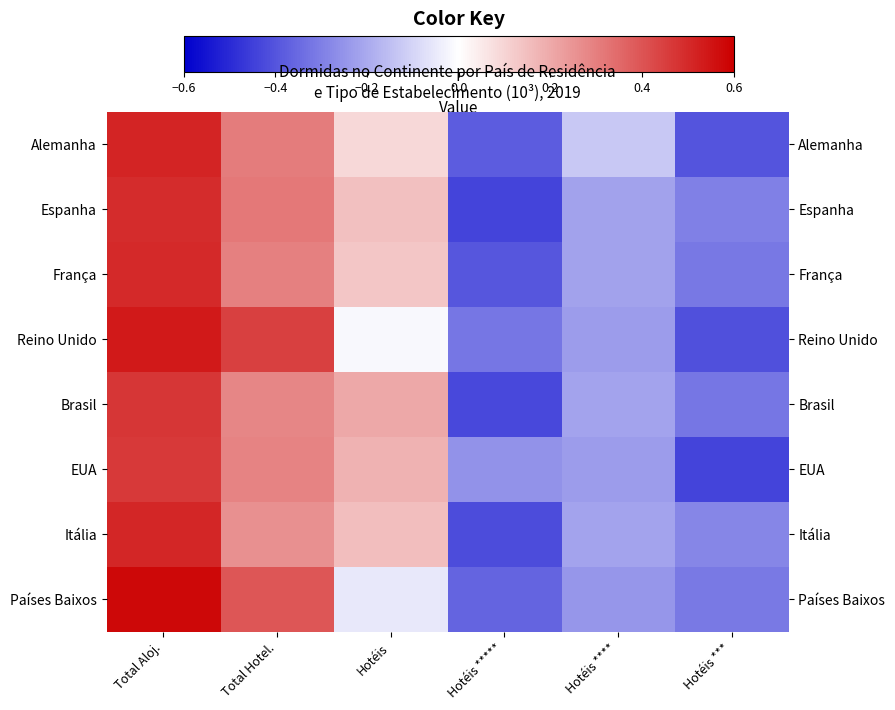

Between Total Aloj. and Hotéis ****, which series saw the biggest shift?

Países Baixos